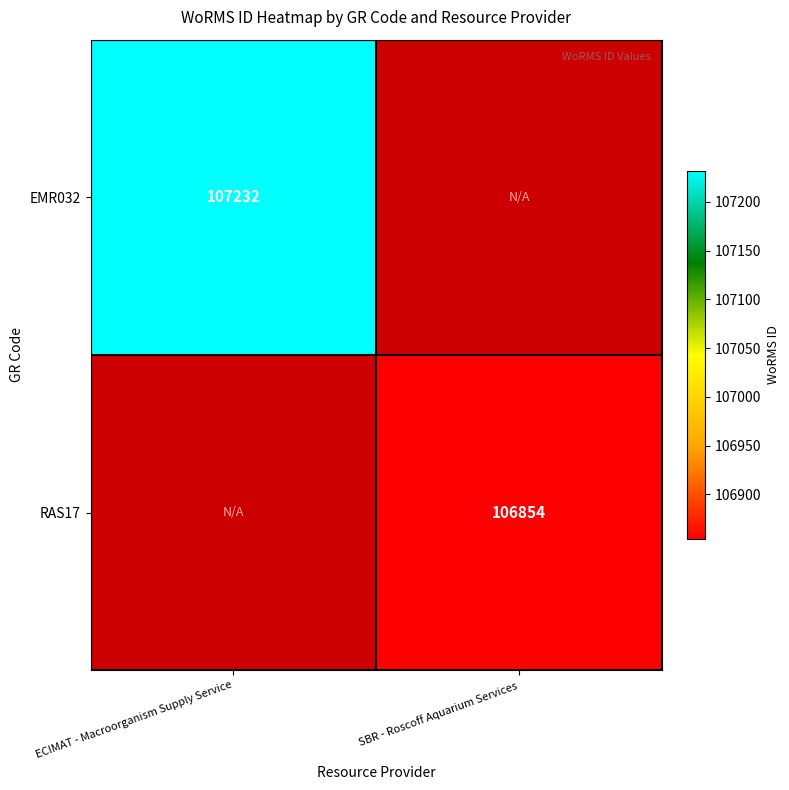

The value of RAS17 at SBR - Roscoff Aquarium Services is 106854. True or false?

True